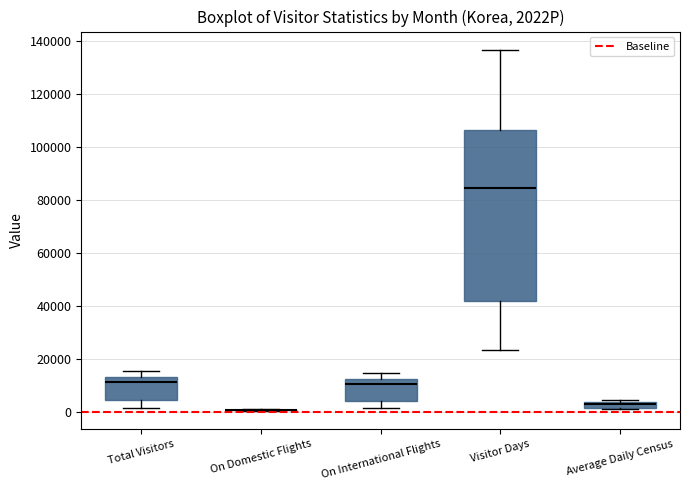

Where does the median line of the box for Visitor Days sit on the y-axis? The values are not printed on the chart, so give them approximately, as read against the axis.

84000